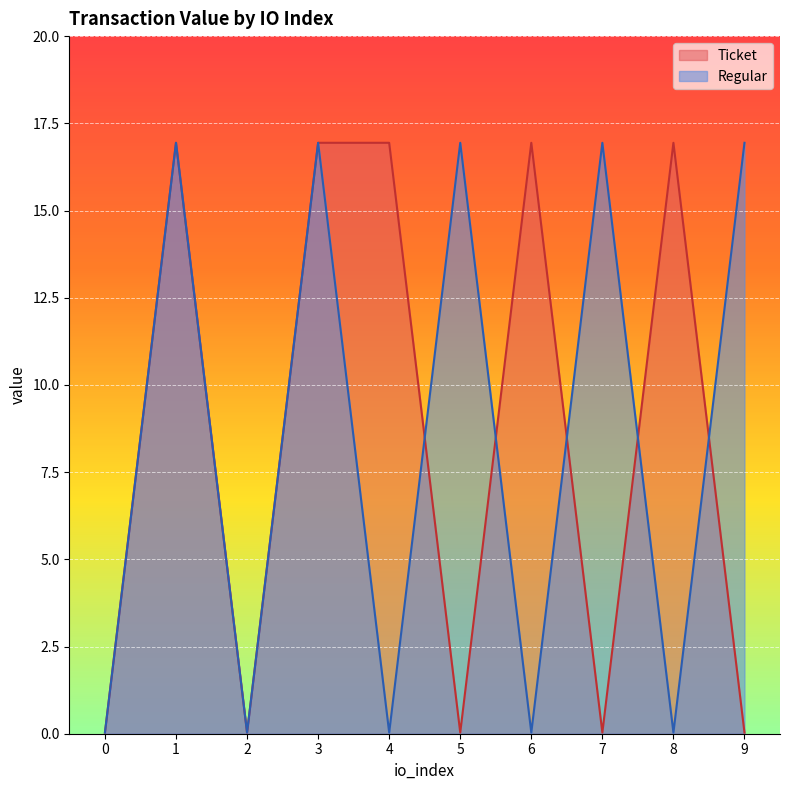

The Regular series shows 27.4 at 7. True or false?

False